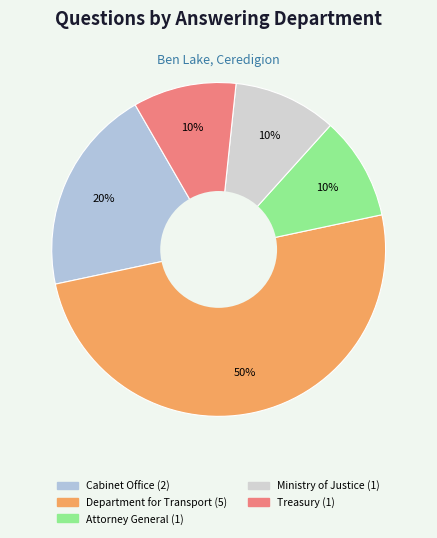

Which slice is the smallest?

Attorney General